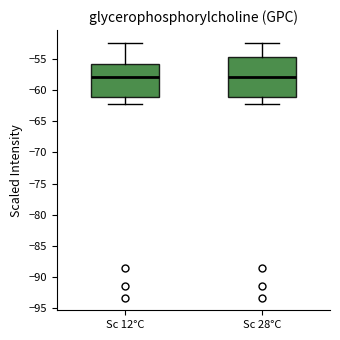

Where does the lower whisker of the box for Sc 12°C end on the y-axis? The values are not printed on the chart, so give them approximately, as read against the axis.

-62.0